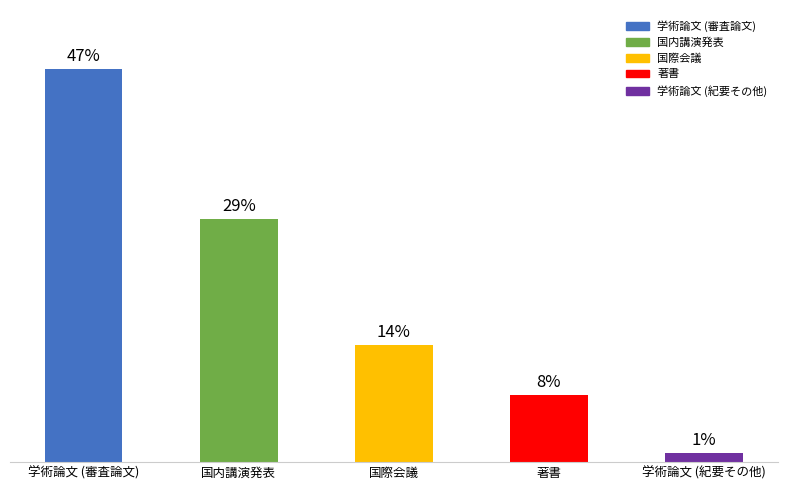

At which label is the value closest to 24?

国内講演発表